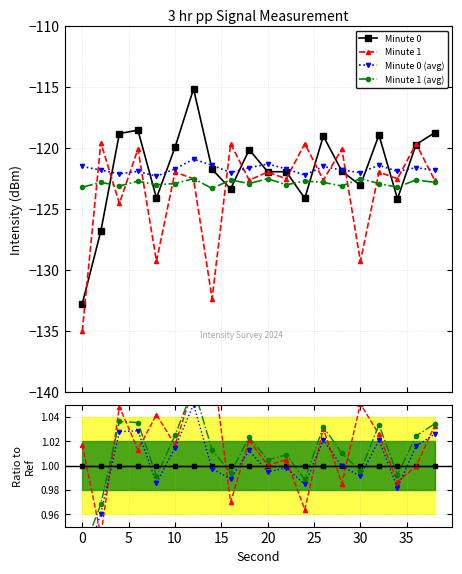

How many times do Minute 0 and Minute 0 (avg) cross each other?

11